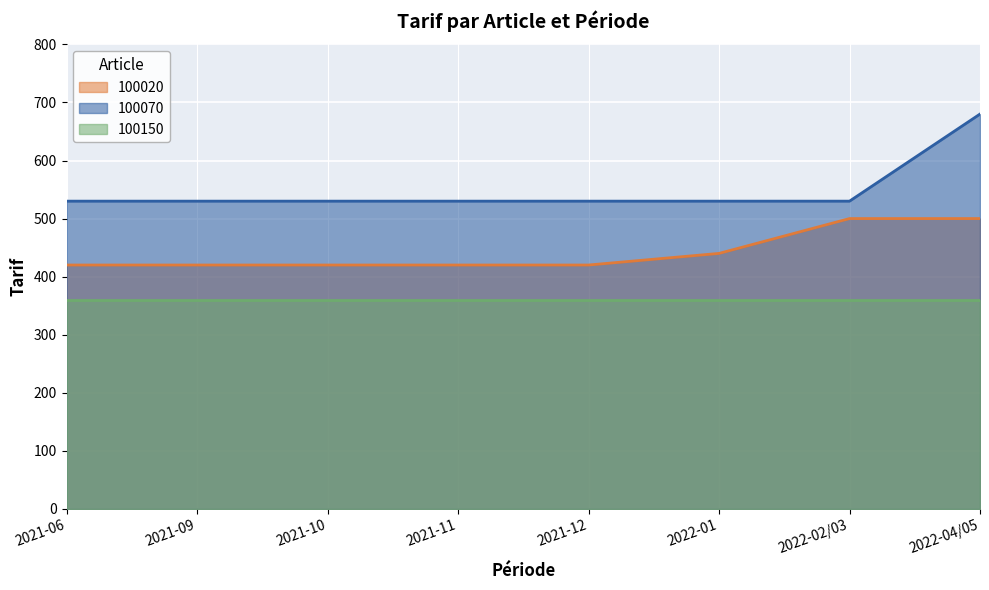

The value of 100020 at 2021-11 is 139. True or false?

False